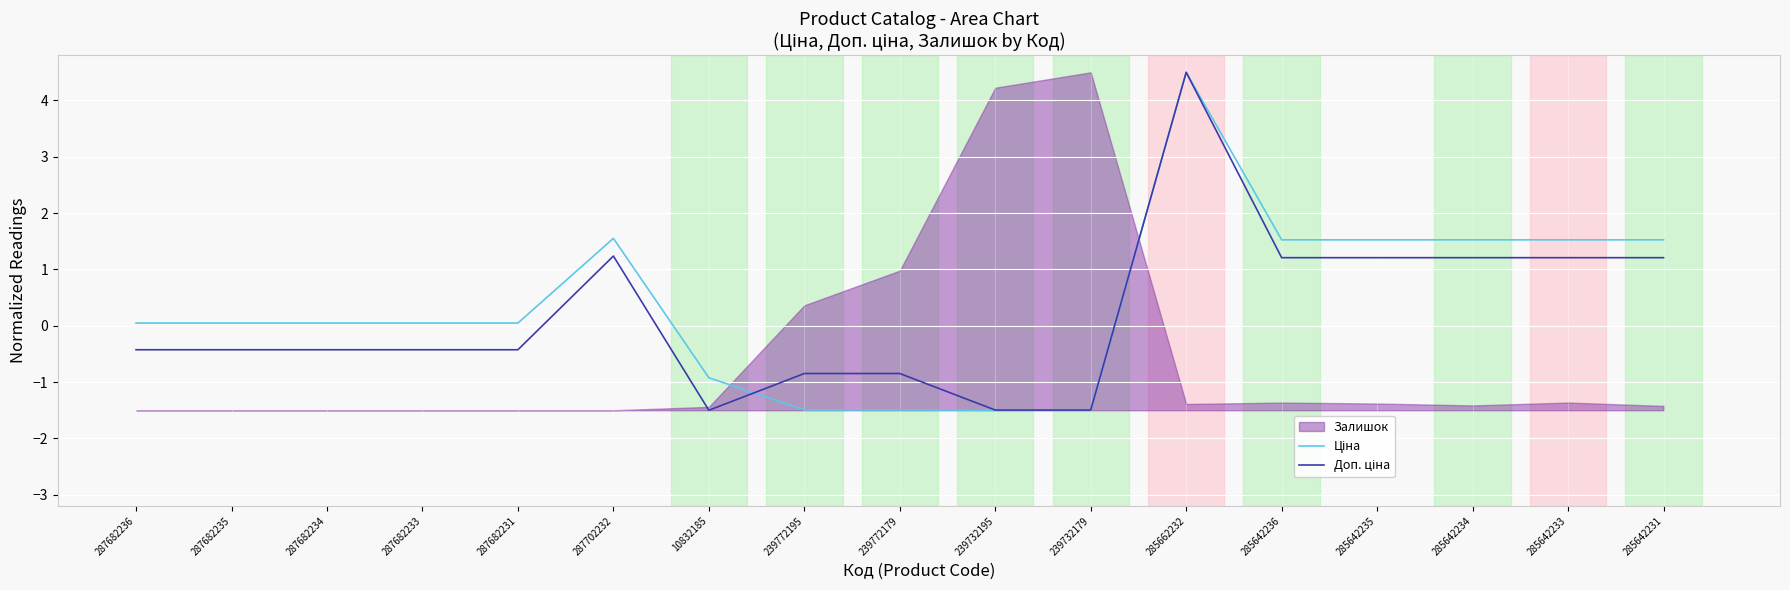

What is the minimum value for Доп. ціна?

-1.5